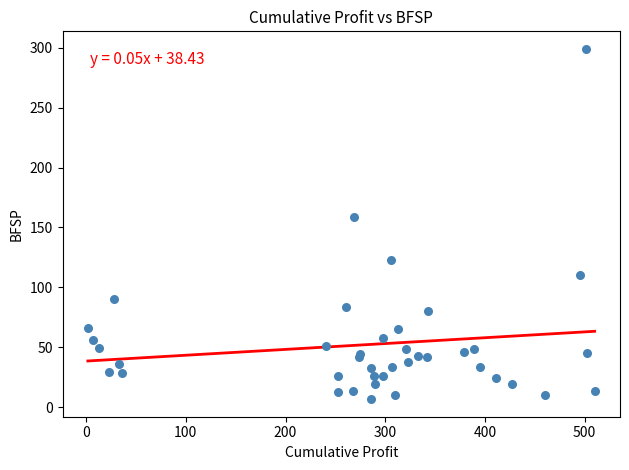

What Y value in the scatter plot is closest to 152?

158.8